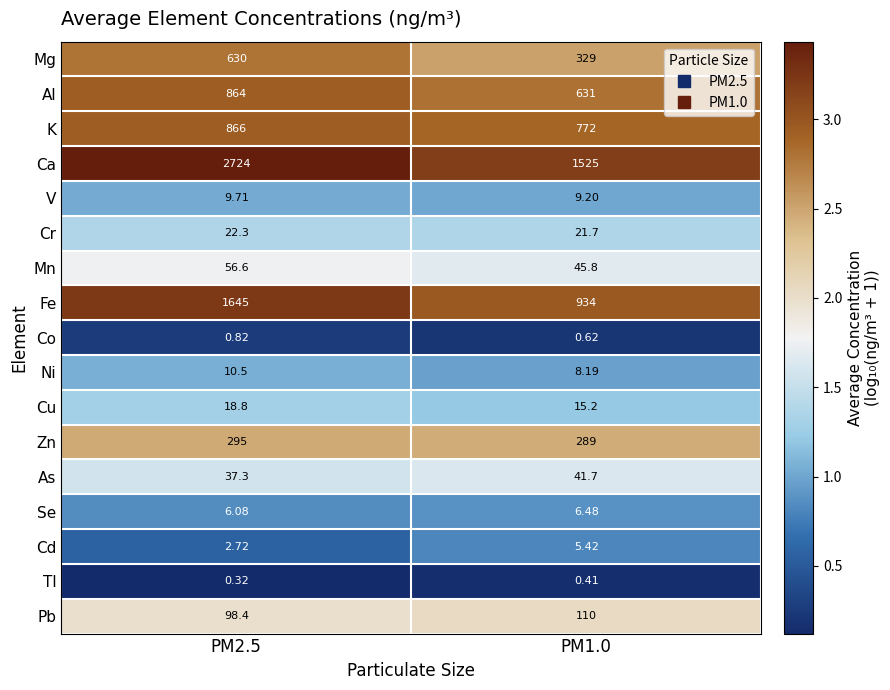

Rank the series by their maximum value, from highest to lowest.

Ca, Fe, K, Al, Mg, Zn, Pb, Mn, As, Cr, Cu, Ni, V, Se, Cd, Co, Tl